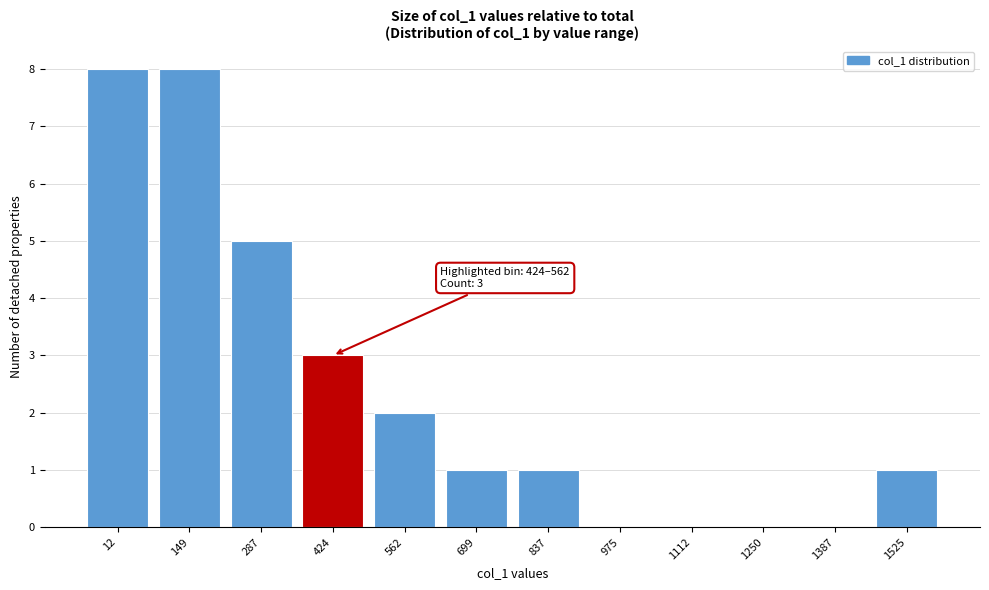

Reading left to right, transcribe all the data shown in this chart.

12=8	149=8	287=5	424=3	562=2	699=1	837=1	975=0	1112=0	1250=0	1387=0	1525=1